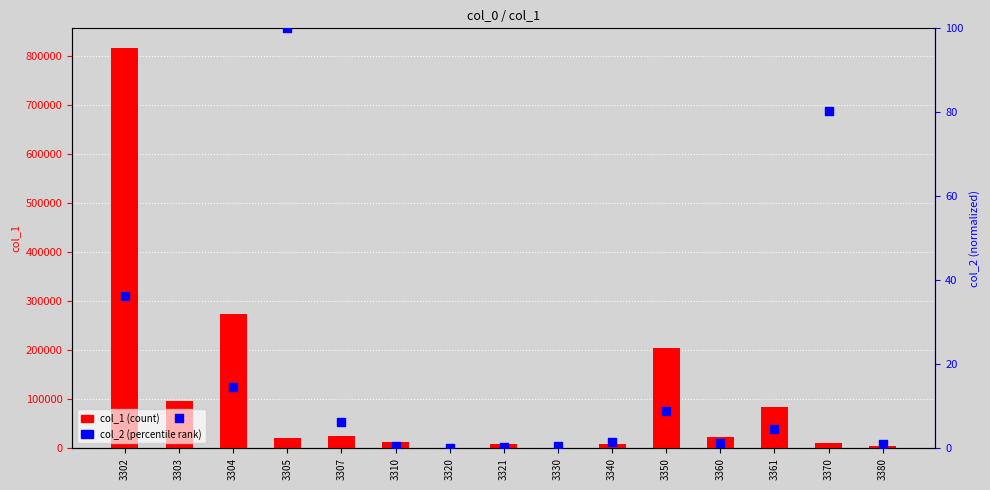

Which series has the largest total across all categories?

col_1 (count)